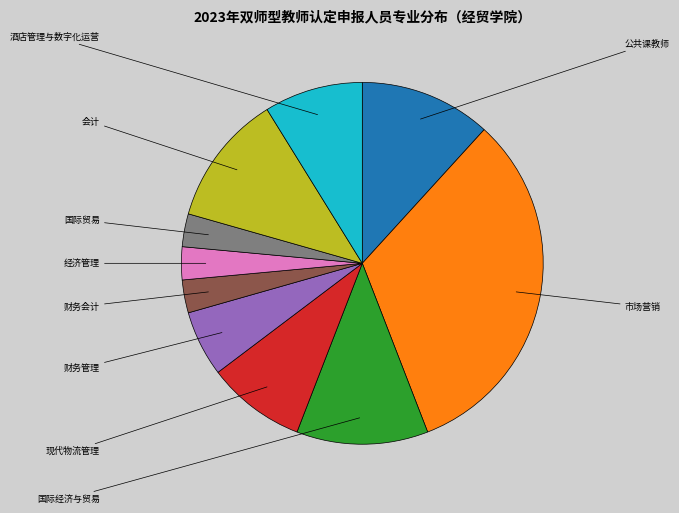

Does any single category account for the majority?

No